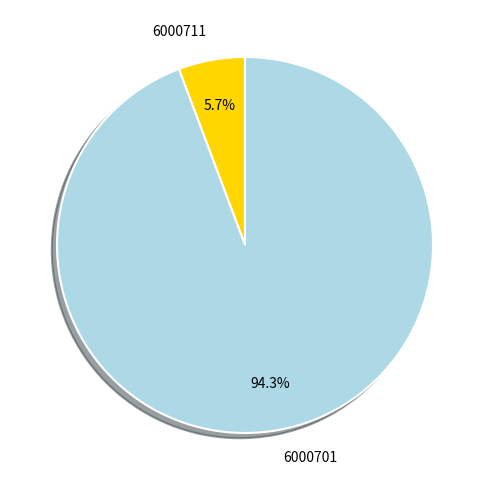

What percentage is the 6000711 slice, to the nearest percent?

6%